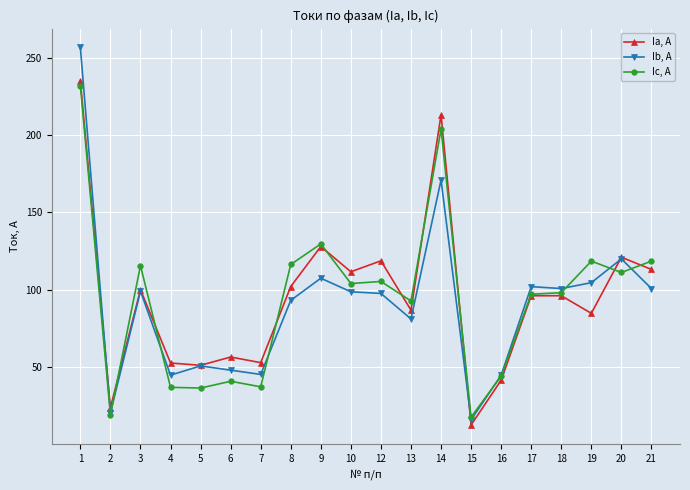

At how many categories does at least one series exceed 146?

2